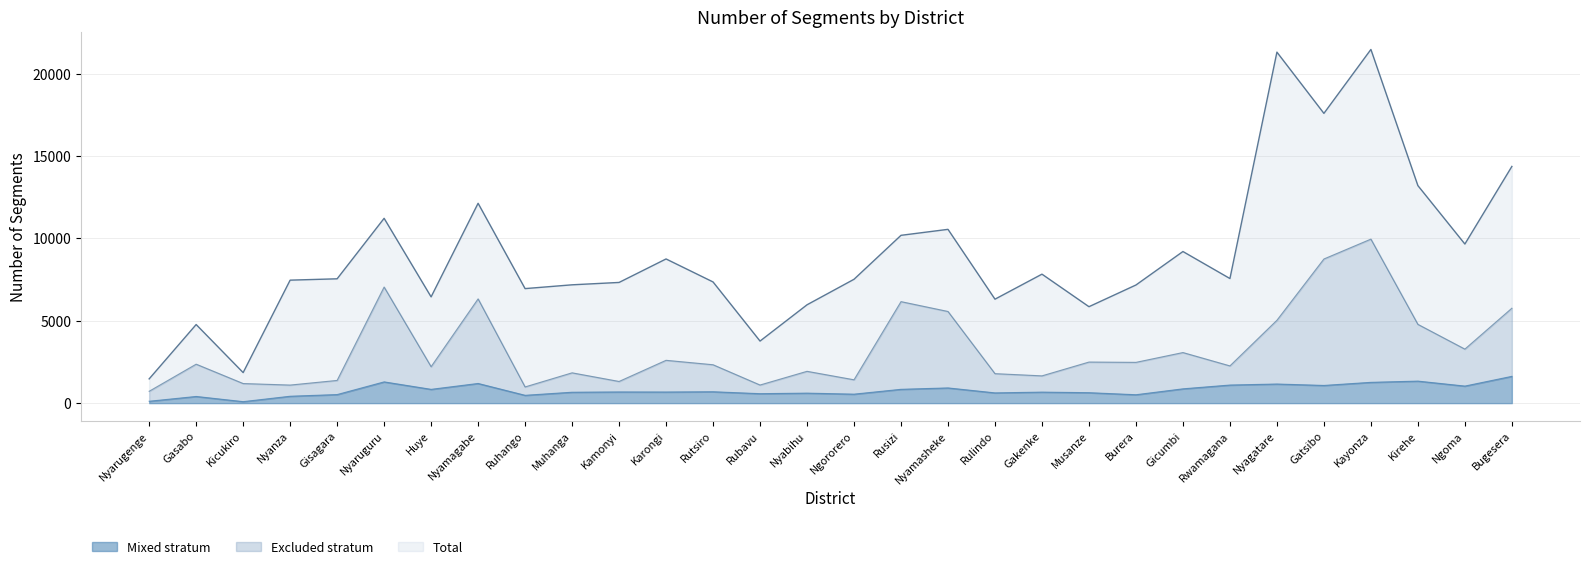

True or false: Total and Excluded stratum intersect in this chart.

False